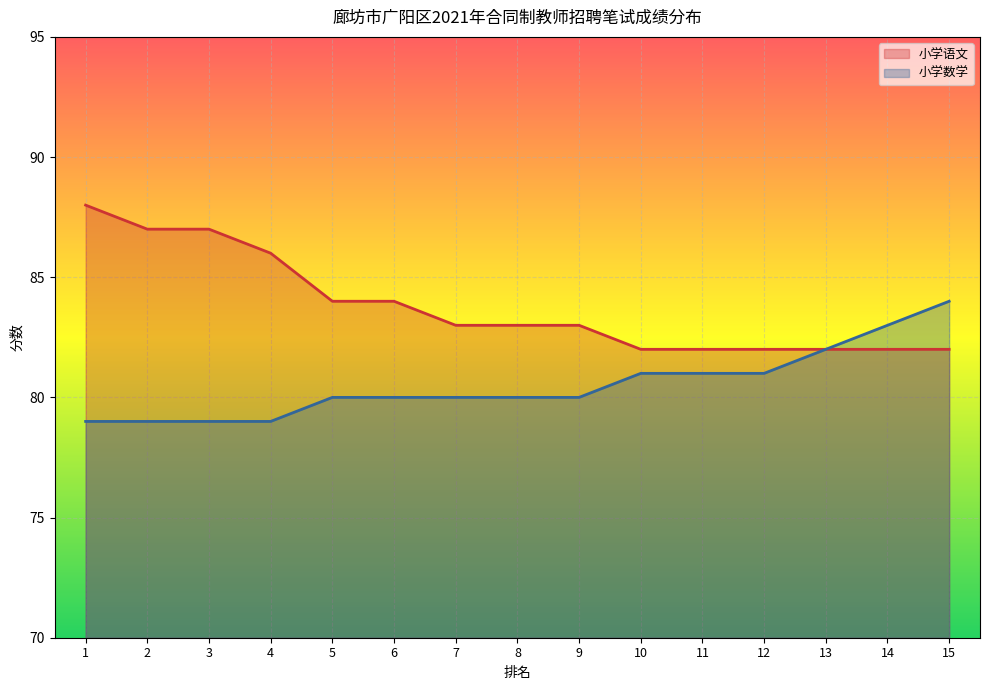

The value of 小学数学 at 11 is 19. True or false?

False